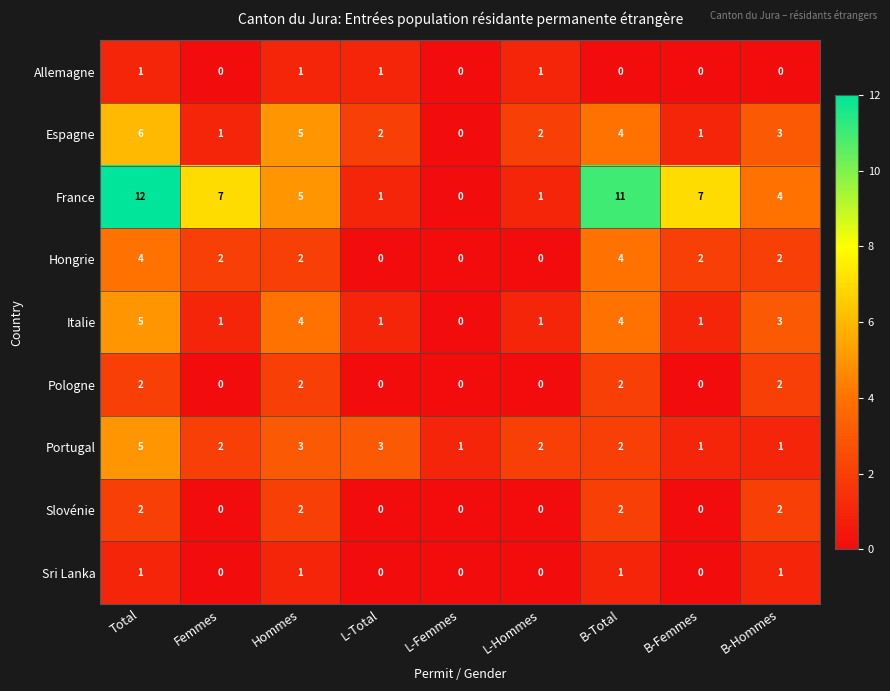

At how many categories does at least one series exceed 6?

4